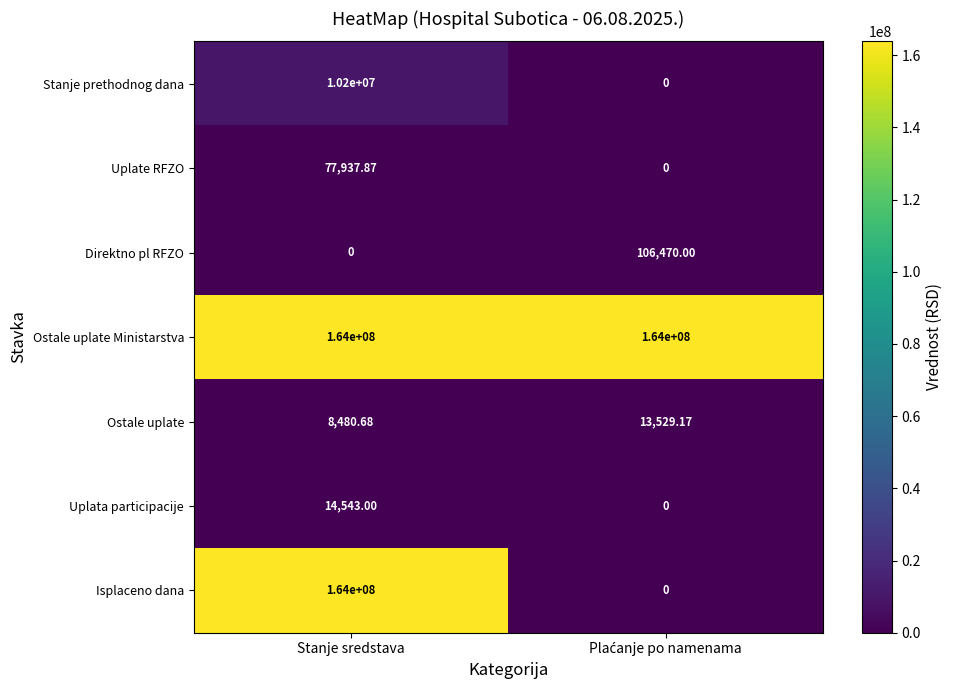

Which category has the lowest value in the Direktno pl RFZO series?

Stanje sredstava